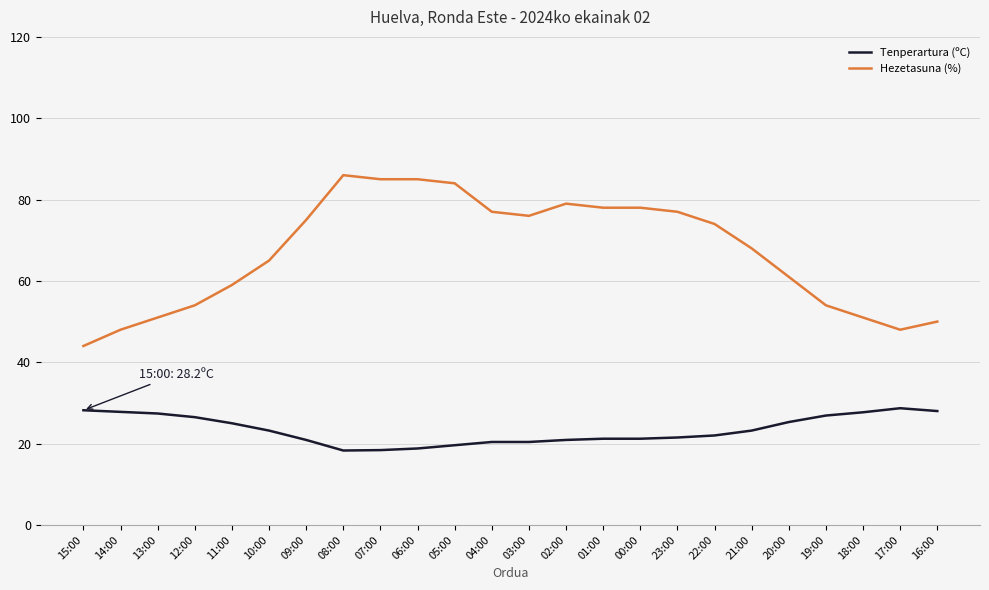

Is the value of Hezetasuna (%) at 18:00 greater than the value of Tenperartura (ºC) at 03:00?

Yes